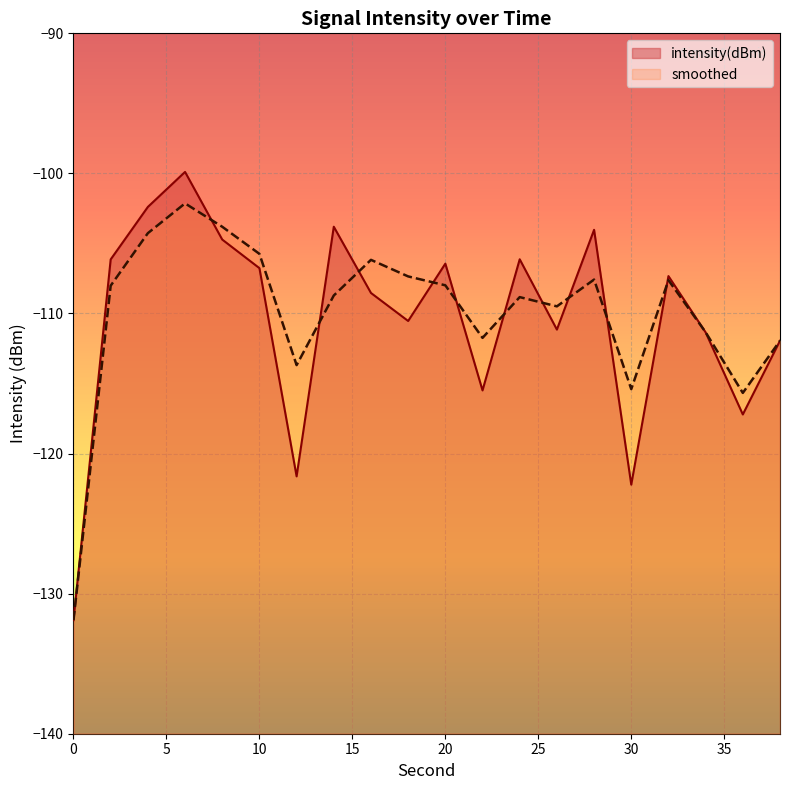

How many data points in smoothed are above -108?

9